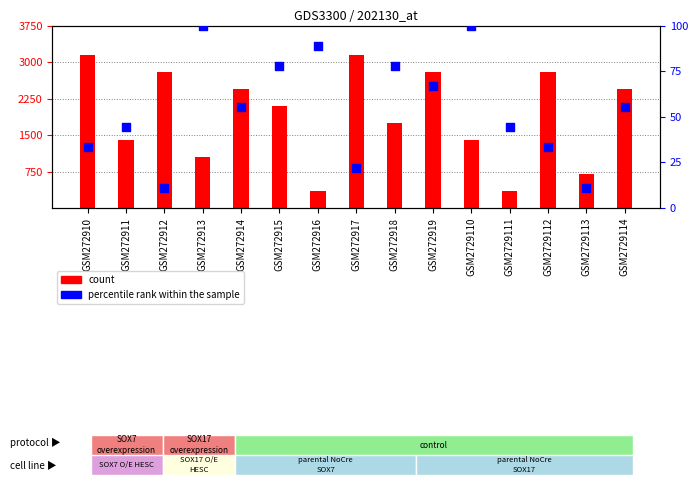

What is the total value across all series at GSM2729110?

1500.0